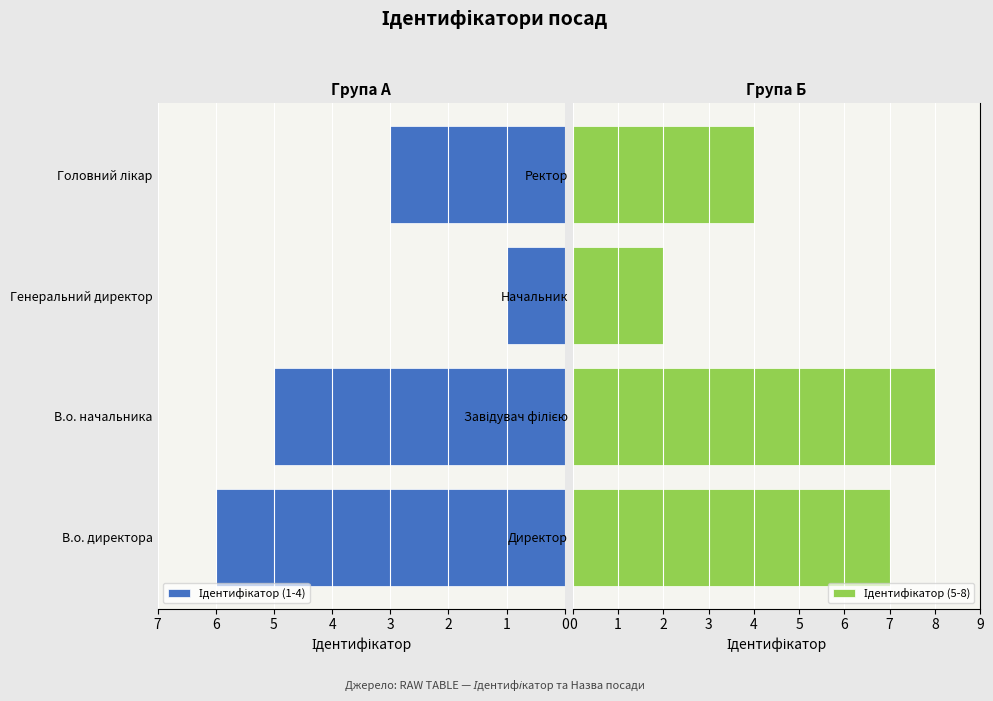

How many data points in Ідентифікатор (1-4) are above 5?

1